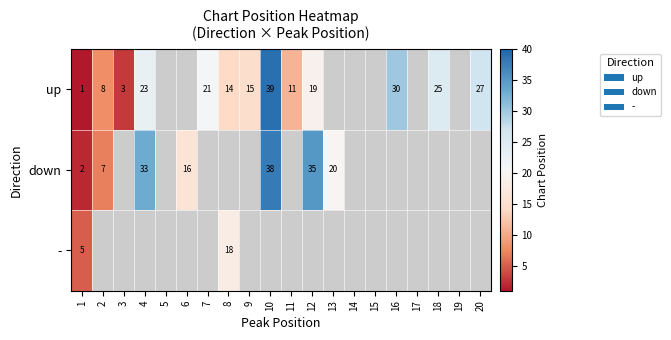

What is the sum of the down values at 13 and 10?

58